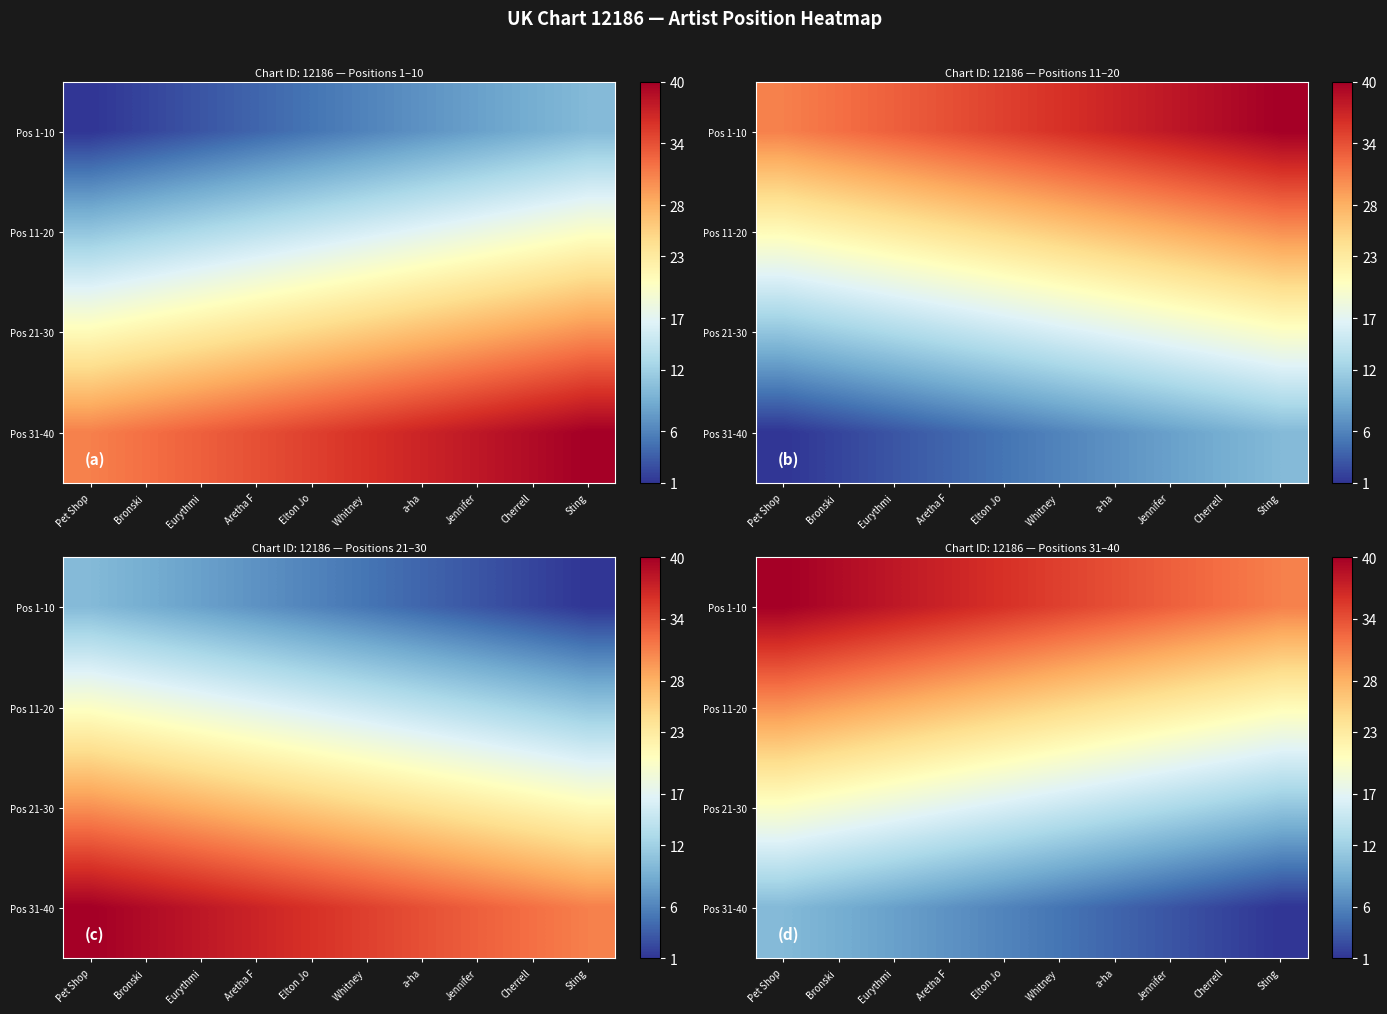

At how many categories does at least one series exceed 21?

10